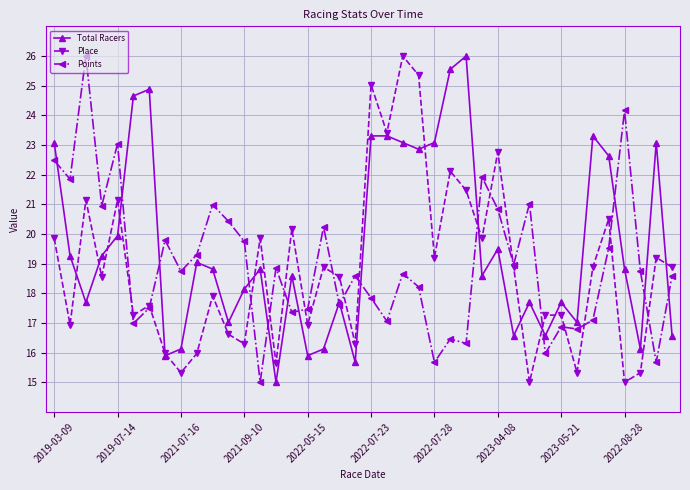

What is the smallest value displayed?

15.0